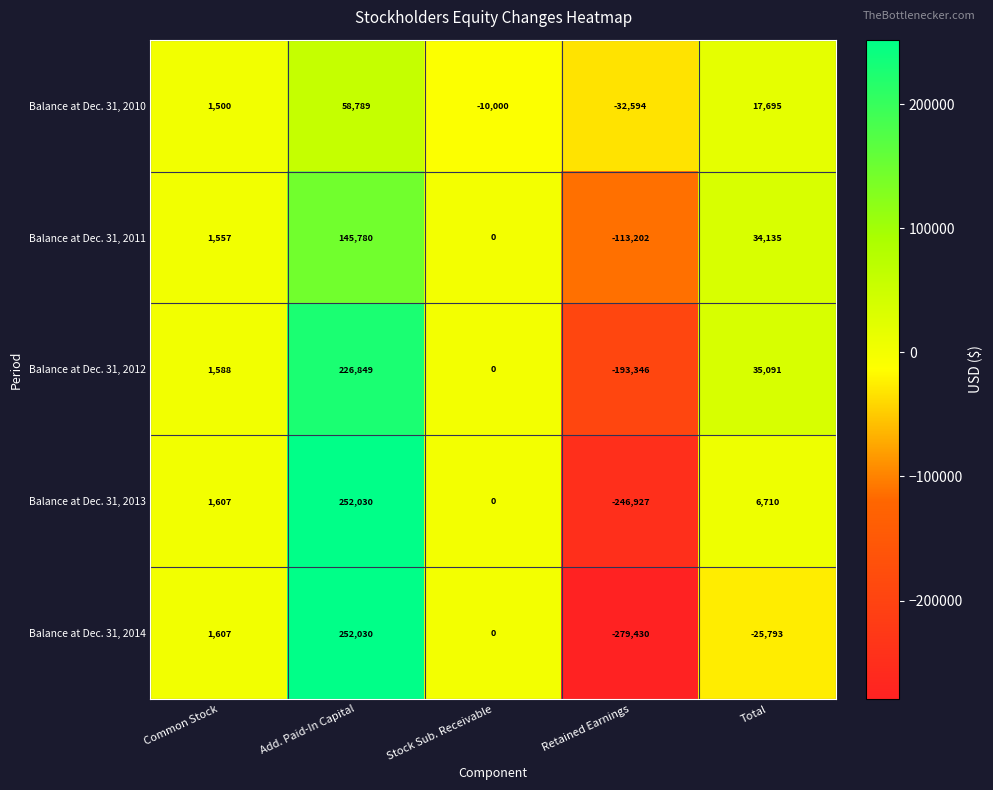

How many values in Balance at Dec. 31, 2011 are below zero?

1